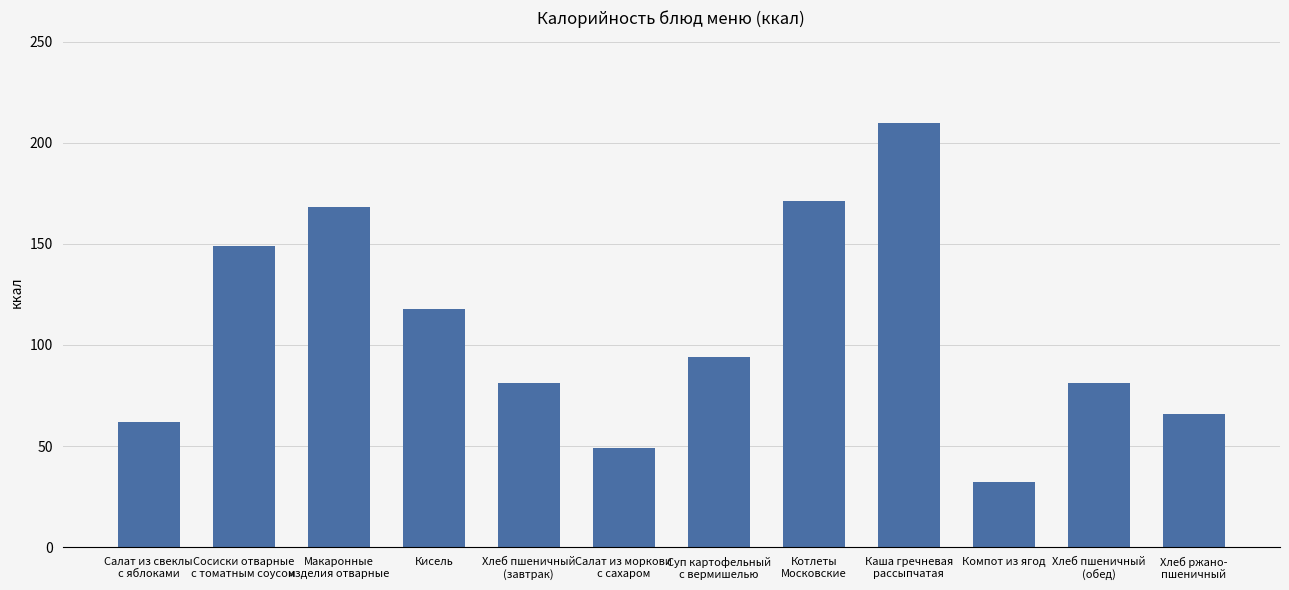

True or false: the data shows 353 at Каша гречневая
рассыпчатая.

False